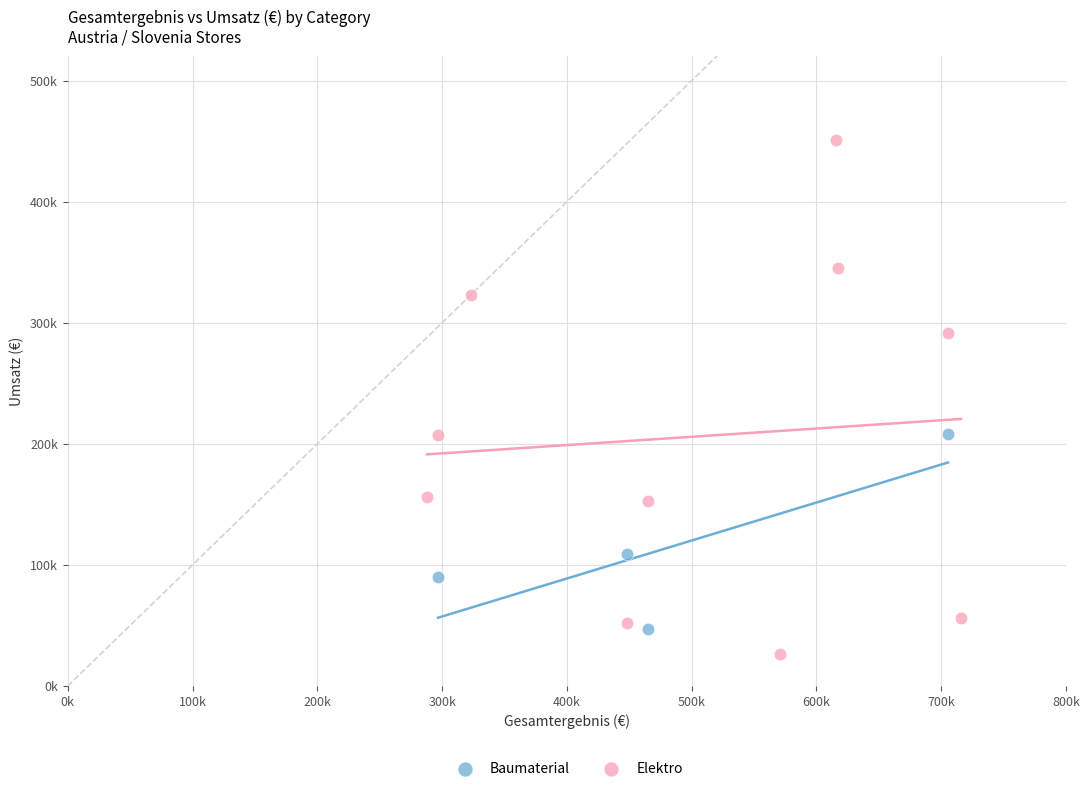

What are all the series names shown in the legend?

Baumaterial, Elektro